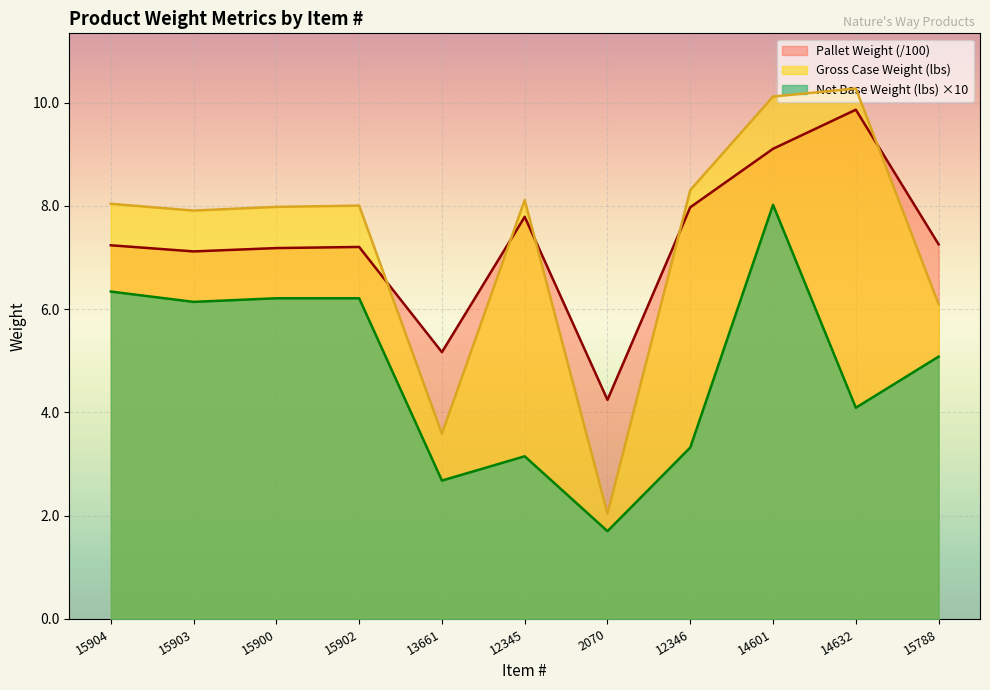

What is the label of the 11th point from the right?

15904